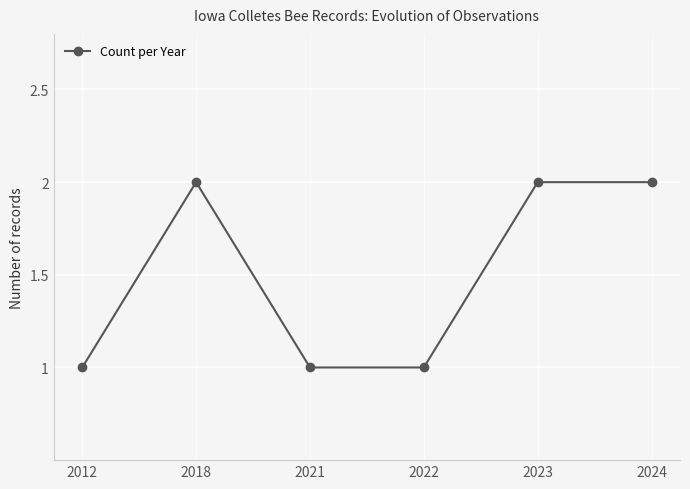

Between 2024 and 2021, which is larger?

2024